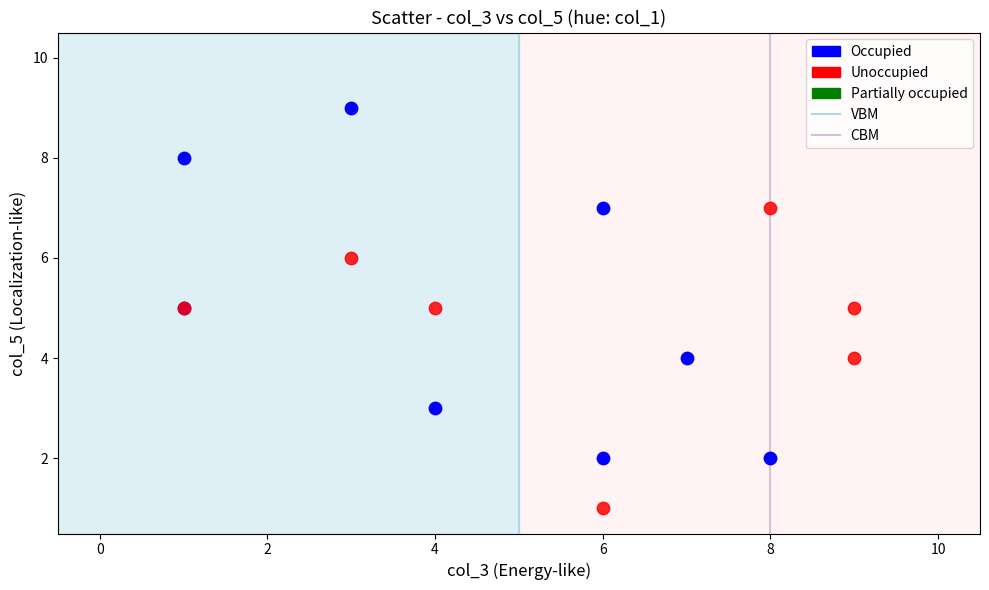

Which series has the largest Y range (max minus min)?

Occupied